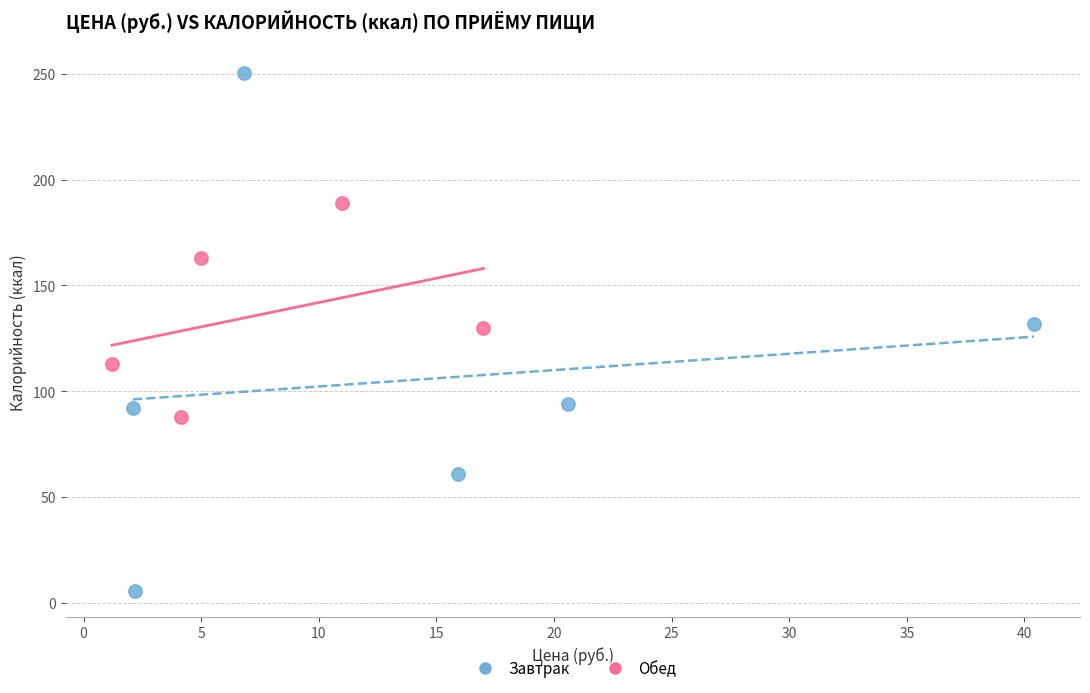

Which series has the widest spread of Y values?

Завтрак